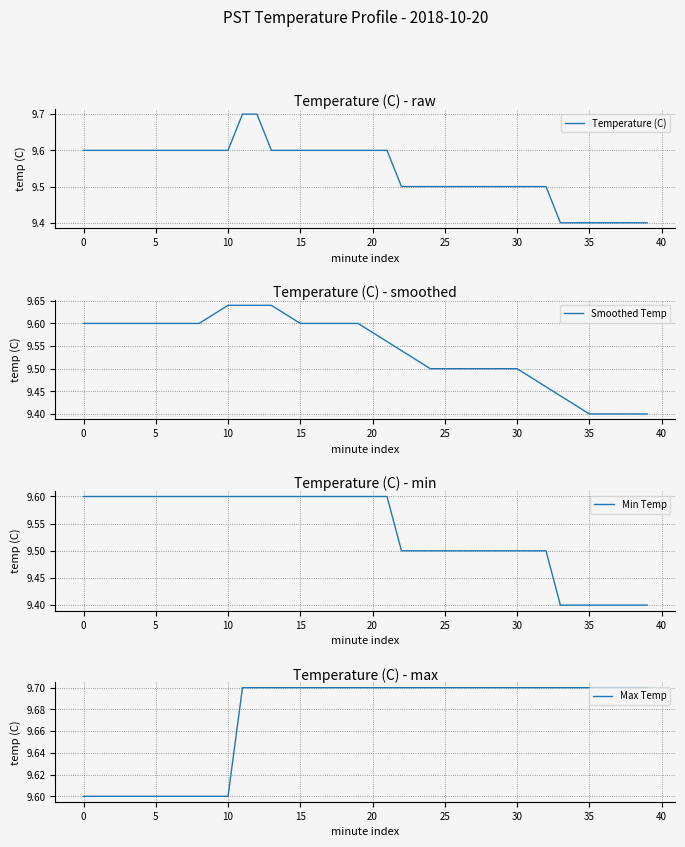

Reading left to right, extract all data points from this chart.

Temperature (C): 9.6	9.6	9.6	9.6	9.6	9.6	9.6	9.6	9.6	9.6	9.6	9.7	9.7	9.6	9.6	9.6	9.6	9.6	9.6	9.6	9.6	9.6	9.5	9.5	9.5	9.5	9.5	9.5	9.5	9.5	9.5	9.5	9.5	9.4	9.4	9.4	9.4	9.4	9.4	9.4
Smoothed Temp: 9.6	9.6	9.6	9.6	9.6	9.6	9.6	9.6	9.6	9.6	9.6	9.6	9.6	9.6	9.6	9.6	9.6	9.6	9.6	9.6	9.6	9.6	9.5	9.5	9.5	9.5	9.5	9.5	9.5	9.5	9.5	9.5	9.5	9.4	9.4	9.4	9.4	9.4	9.4	9.4
Min Temp: 9.6	9.6	9.6	9.6	9.6	9.6	9.6	9.6	9.6	9.6	9.6	9.6	9.6	9.6	9.6	9.6	9.6	9.6	9.6	9.6	9.6	9.6	9.5	9.5	9.5	9.5	9.5	9.5	9.5	9.5	9.5	9.5	9.5	9.4	9.4	9.4	9.4	9.4	9.4	9.4
Max Temp: 9.6	9.6	9.6	9.6	9.6	9.6	9.6	9.6	9.6	9.6	9.6	9.7	9.7	9.7	9.7	9.7	9.7	9.7	9.7	9.7	9.7	9.7	9.7	9.7	9.7	9.7	9.7	9.7	9.7	9.7	9.7	9.7	9.7	9.7	9.7	9.7	9.7	9.7	9.7	9.7